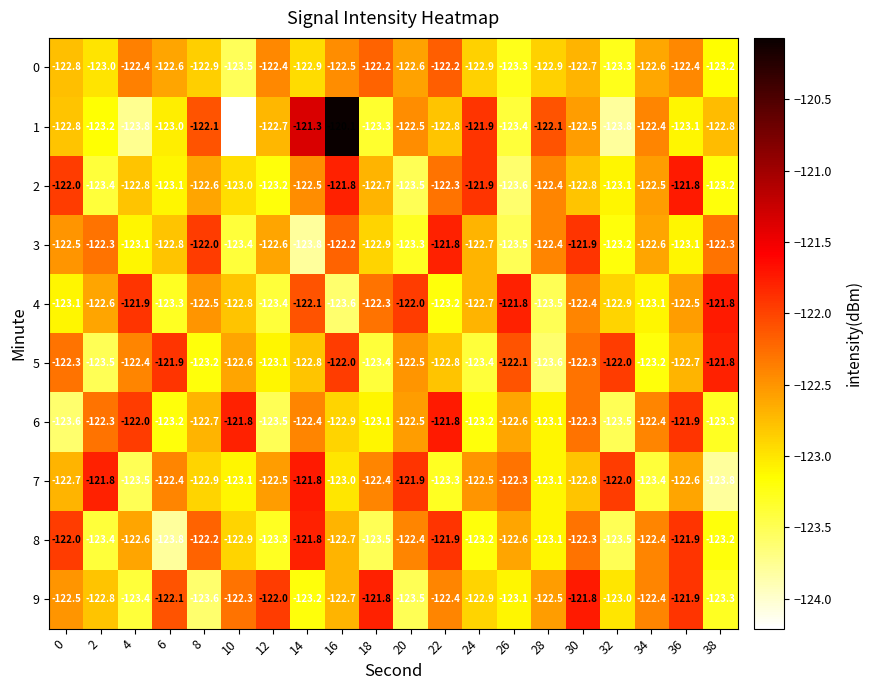

Count the number of data series in this chart.

10